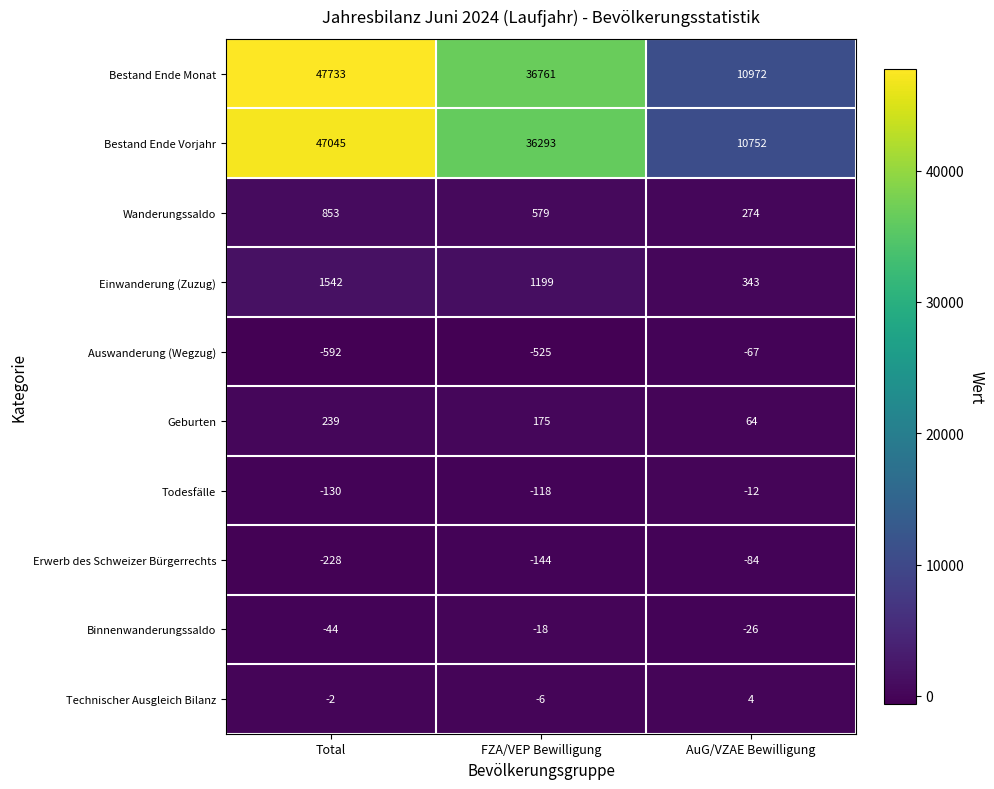

At how many categories does at least one series exceed 1857?

3